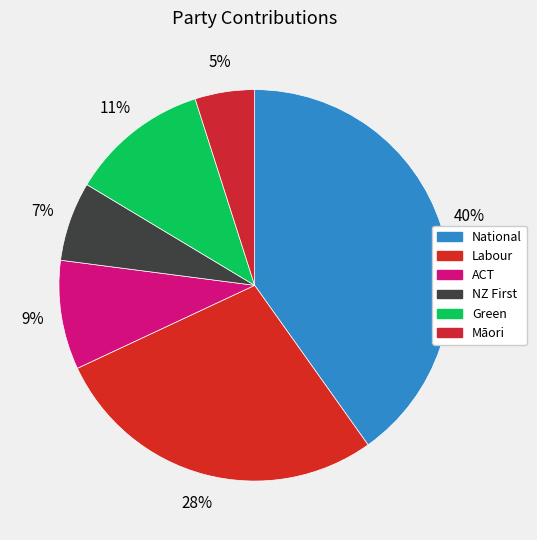

Which category has the biggest portion of the pie?

National